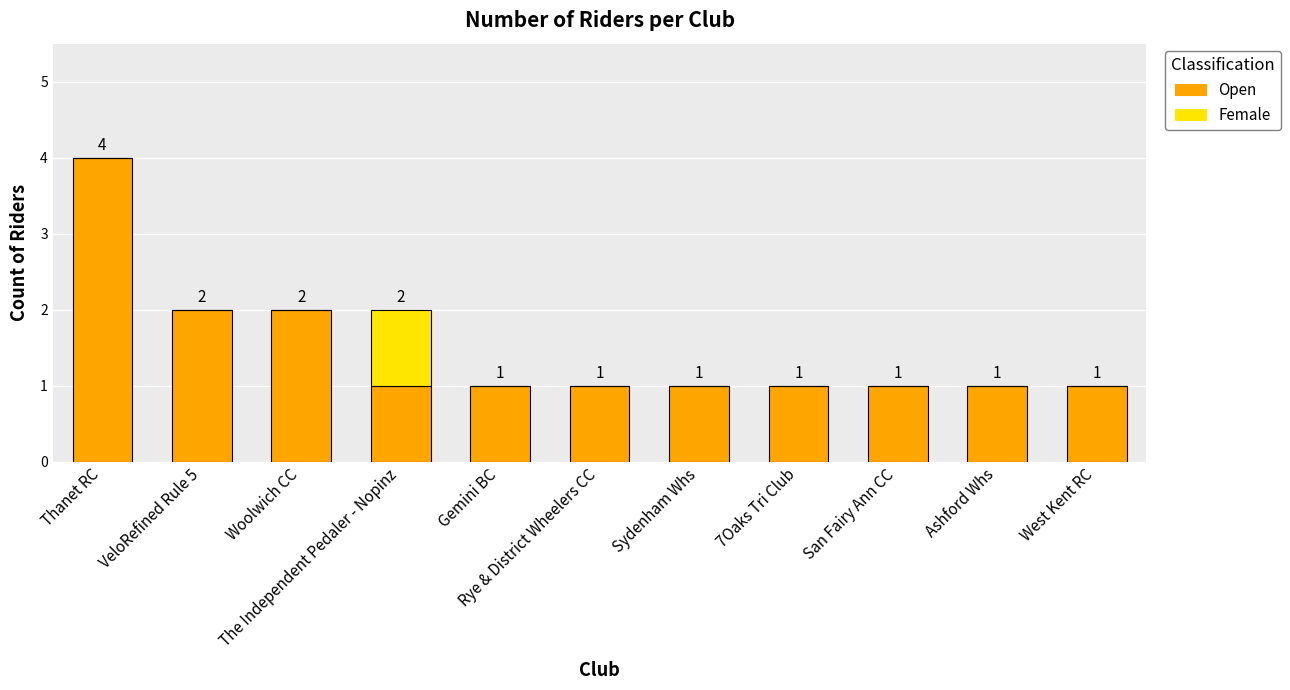

What is the maximum value for Open?

4